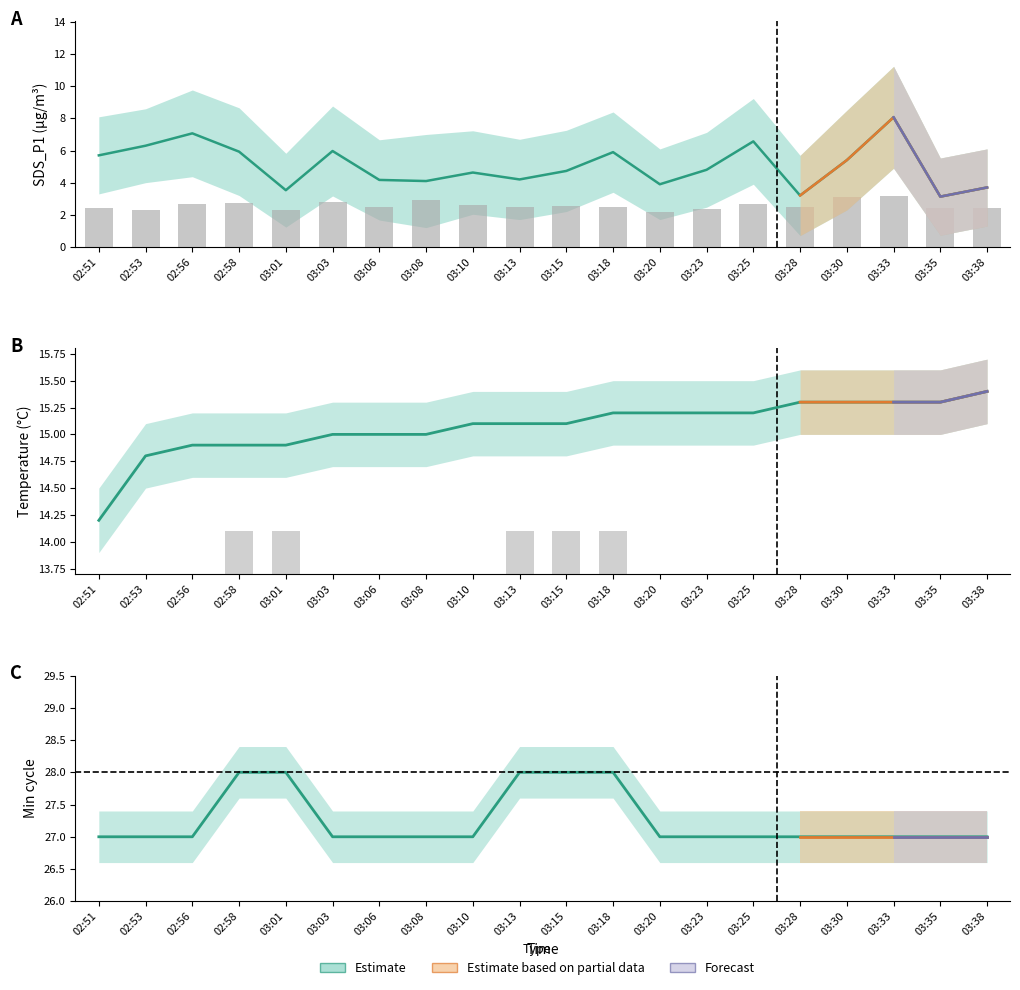

What is the difference between the second highest and second lowest values in the SDS_P2 (bars) series?

0.8